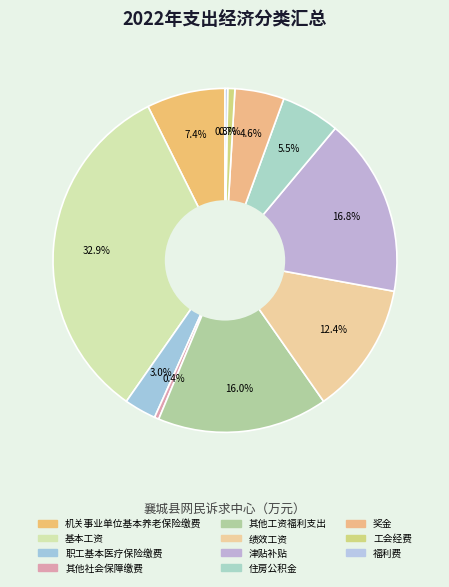

What percentage is the 职工基本医疗保险缴费 slice, to the nearest percent?

3%